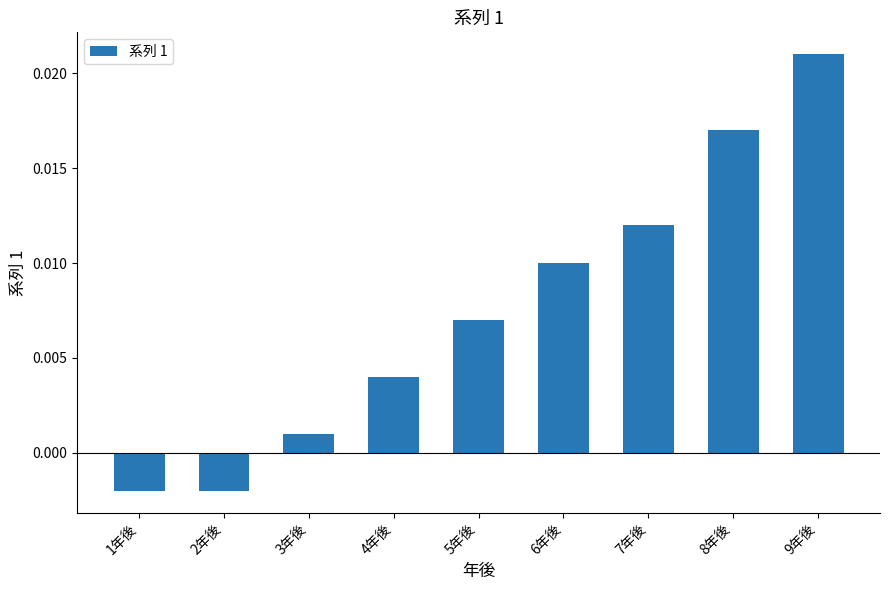

At which category does the chart reach its peak across all series?

9年後